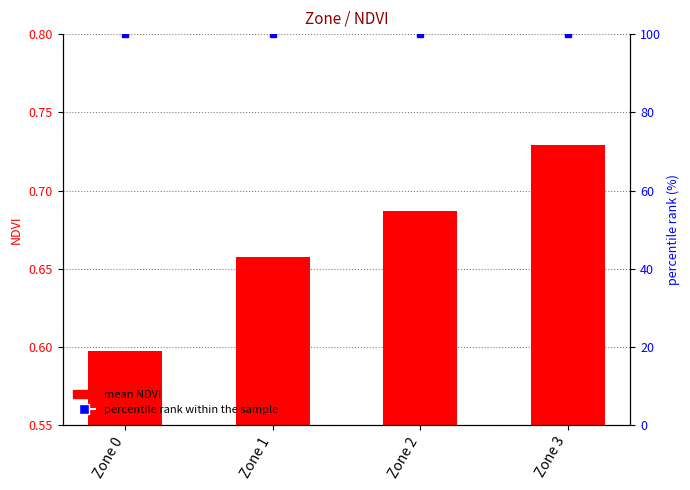

At how many categories does at least one series exceed 92?

4